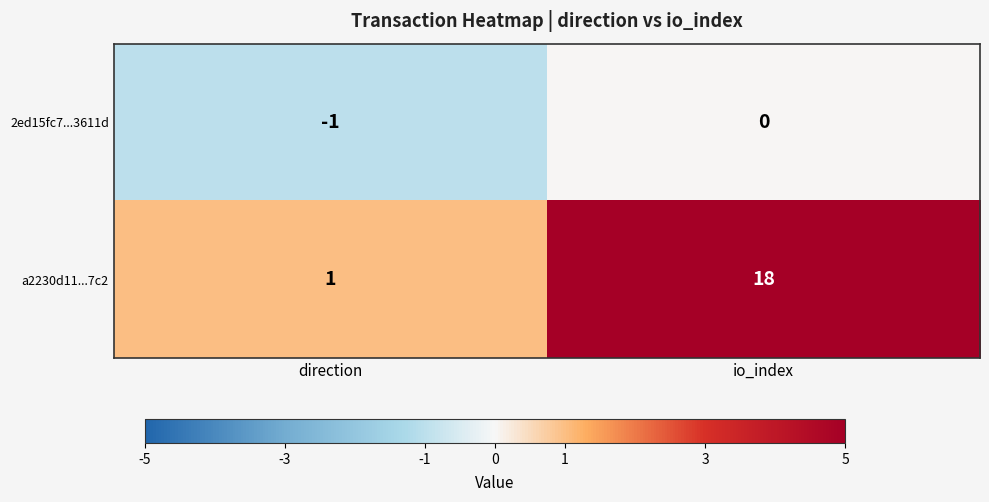

How many data points does each series have?

2